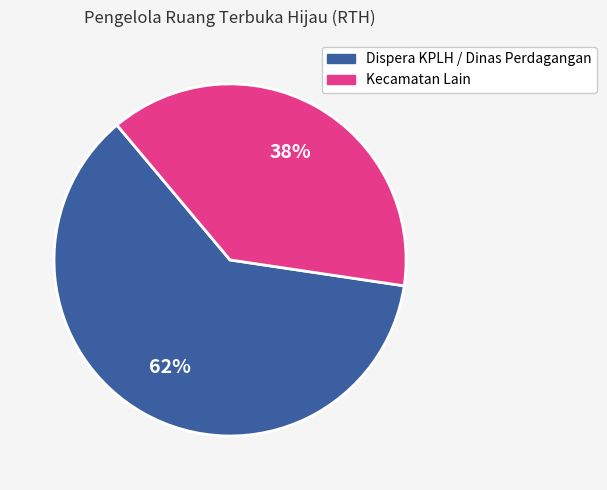

Does Dispera KPLH / Dinas Perdagangan represent more than half of the total?

Yes